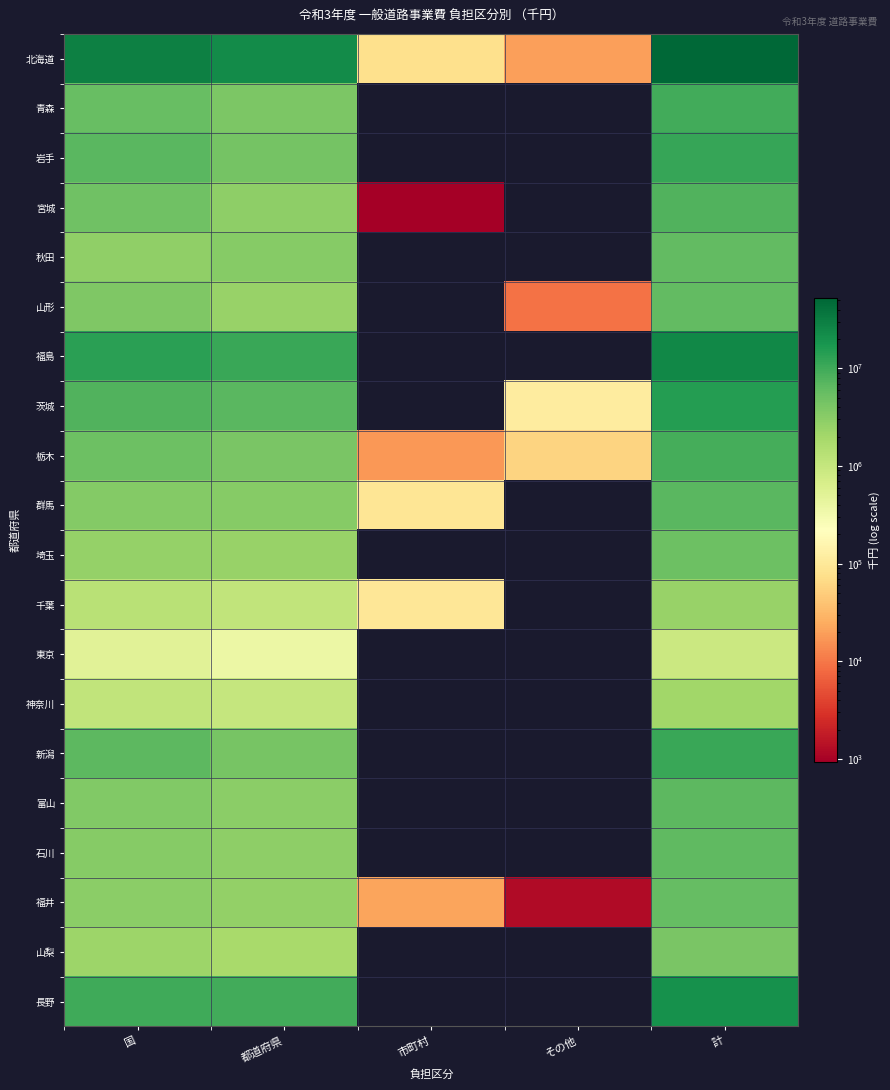

What is the total value across all series at 都道府県?

94396599